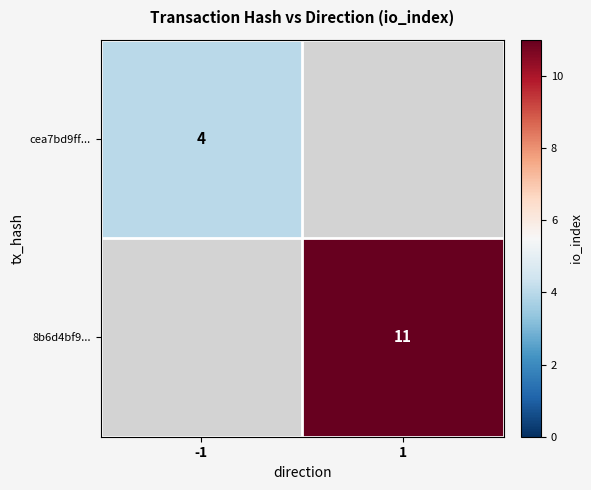

The value of cea7bd9ff... at -1 is 4. True or false?

True